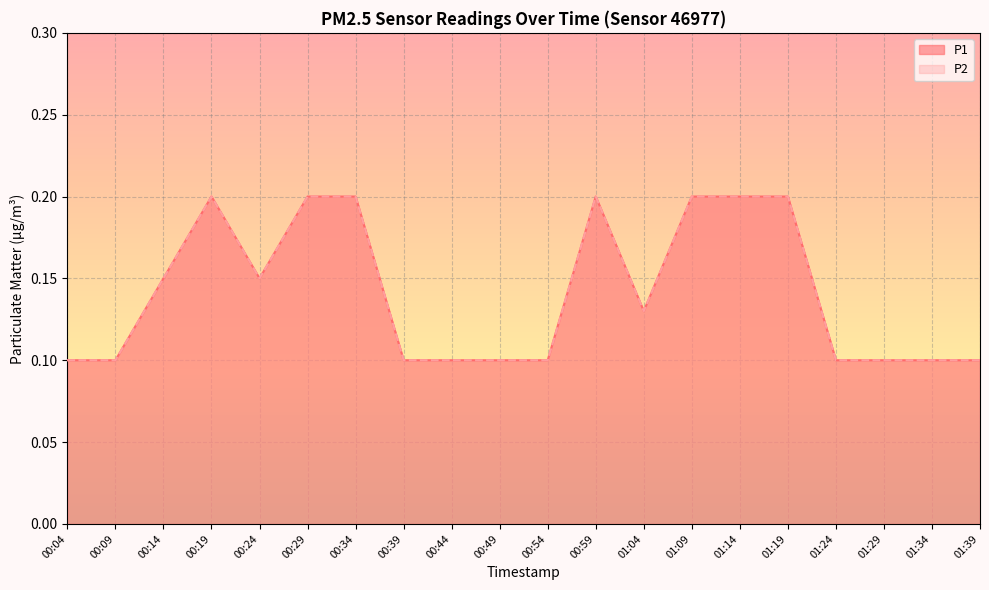

List the series in order of their peak value, lowest first.

P1, P2